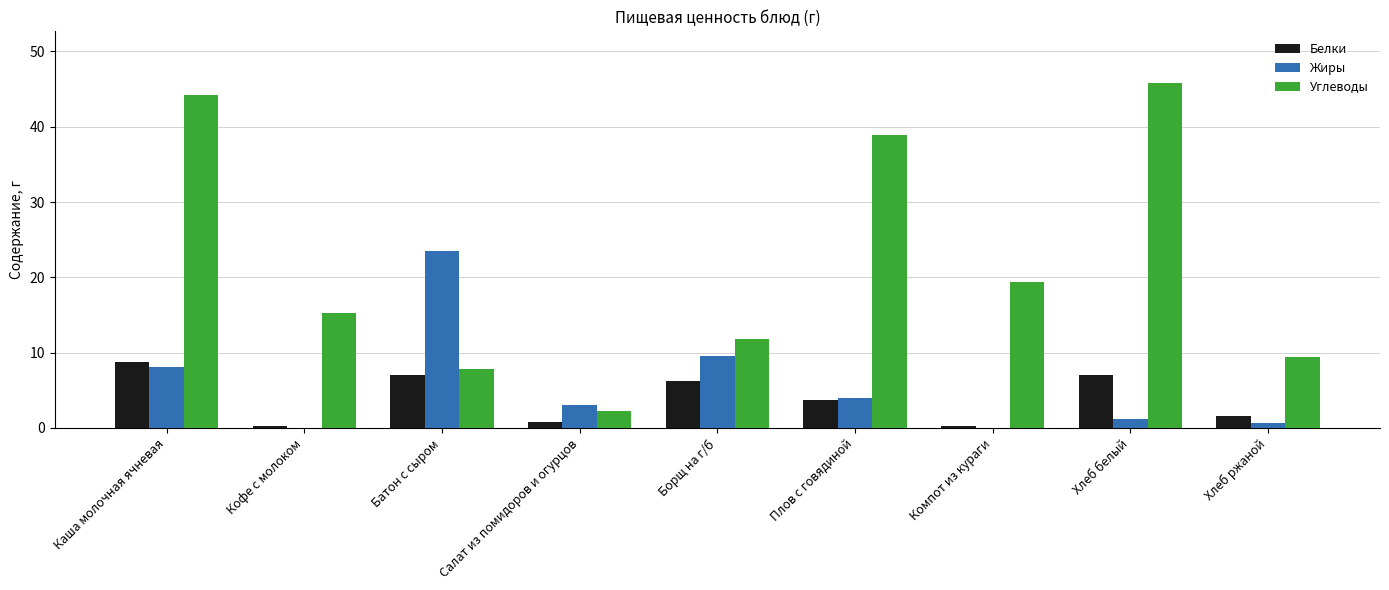

Are the bars horizontal?

No